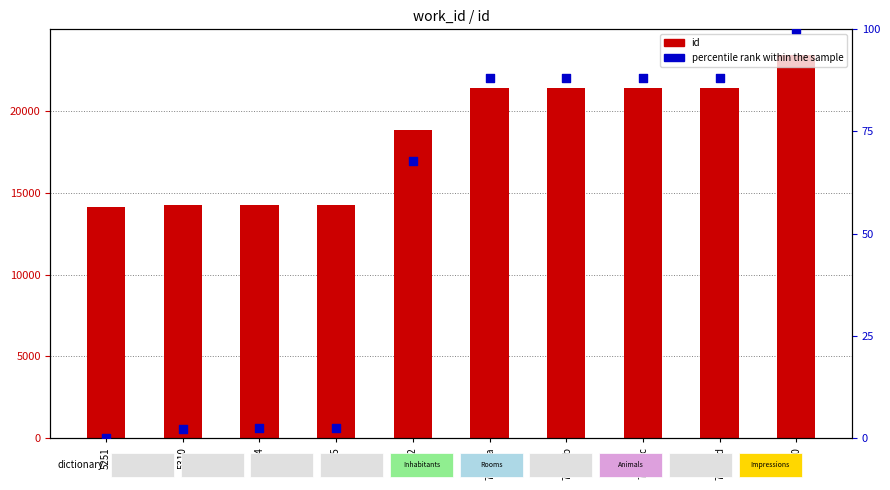

Which series reaches the minimum Y coordinate?

percentile rank within the sample